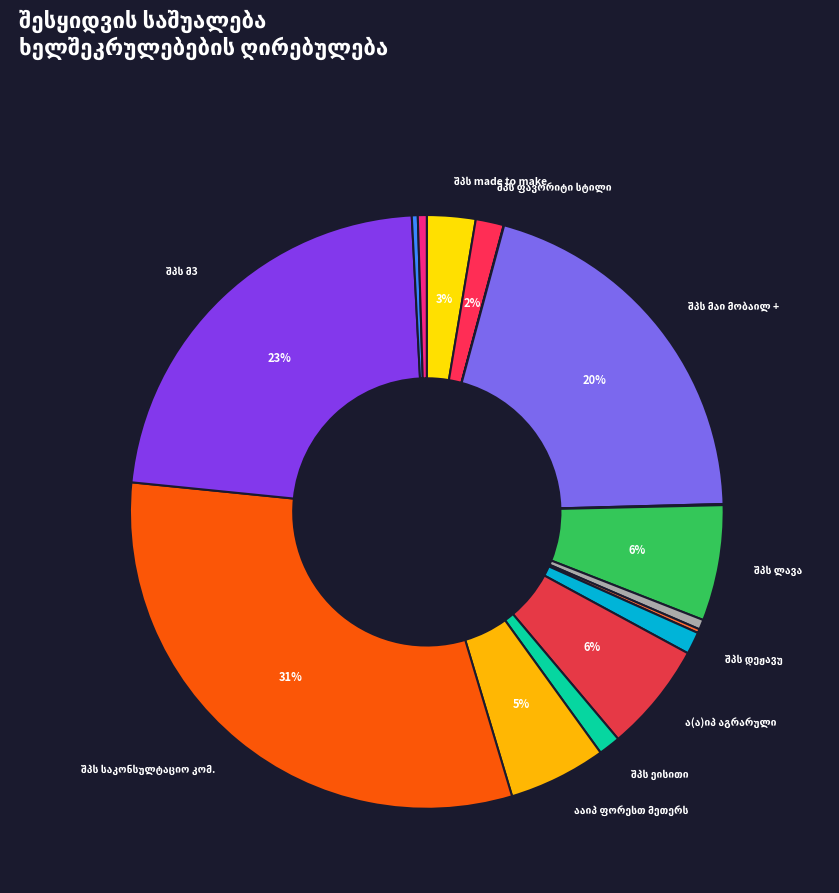

What is the total percentage of ააიპ ფორესთ მეთერს (77200000) and ი/მ მერაბ შათირიშვილი (55100000)?

5.9%